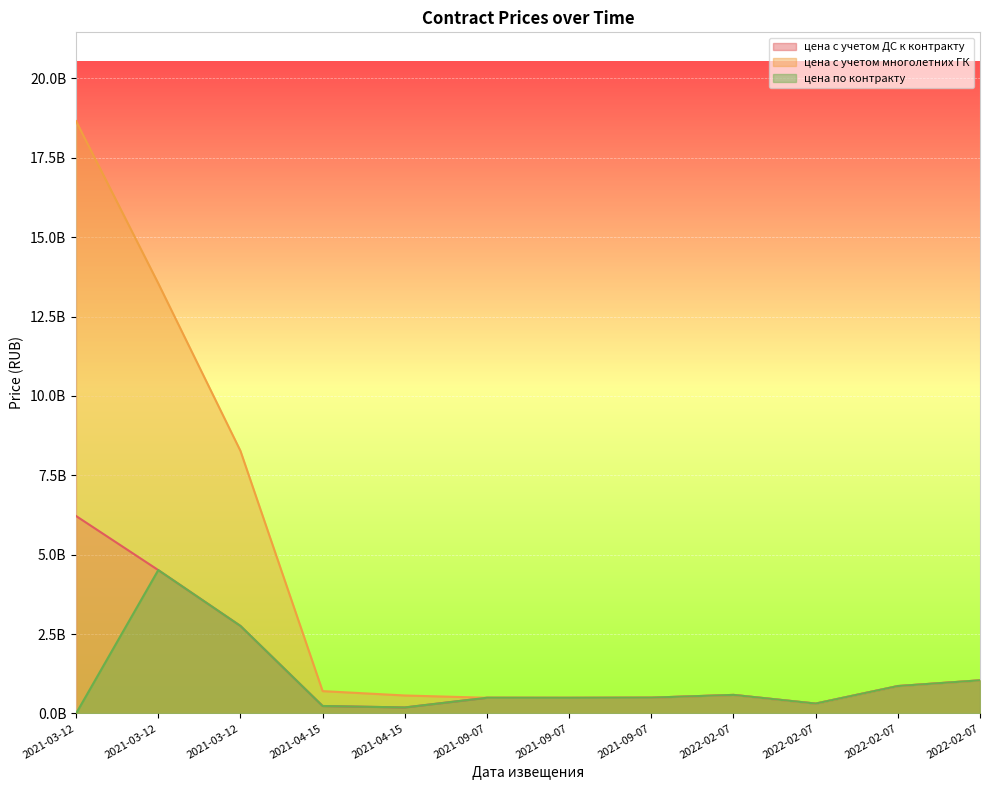

Reading left to right, extract all data points from this chart.

цена с учетом ДС к контракту: 6217442799.3	4514726372.7	2756348412.5	234317303.0	188459323.8	493873856.4	492055062.0	497500655.1	583825579.2	310688549.1	862586620.6	1042883730.0
цена с учетом многолетних ГК: 18652328397.8	13544179118.0	8269045237.6	702951908.9	565377971.5	493873856.4	492055062.0	497500655.1	583825579.2	310688549.1	862586620.6	1042883730.0
цена по контракту: 0.0	4514726372.7	2756348412.5	234317303.0	188459323.8	493873856.4	492055062.0	497500655.1	583825579.2	310688549.1	862586620.6	1042883730.0